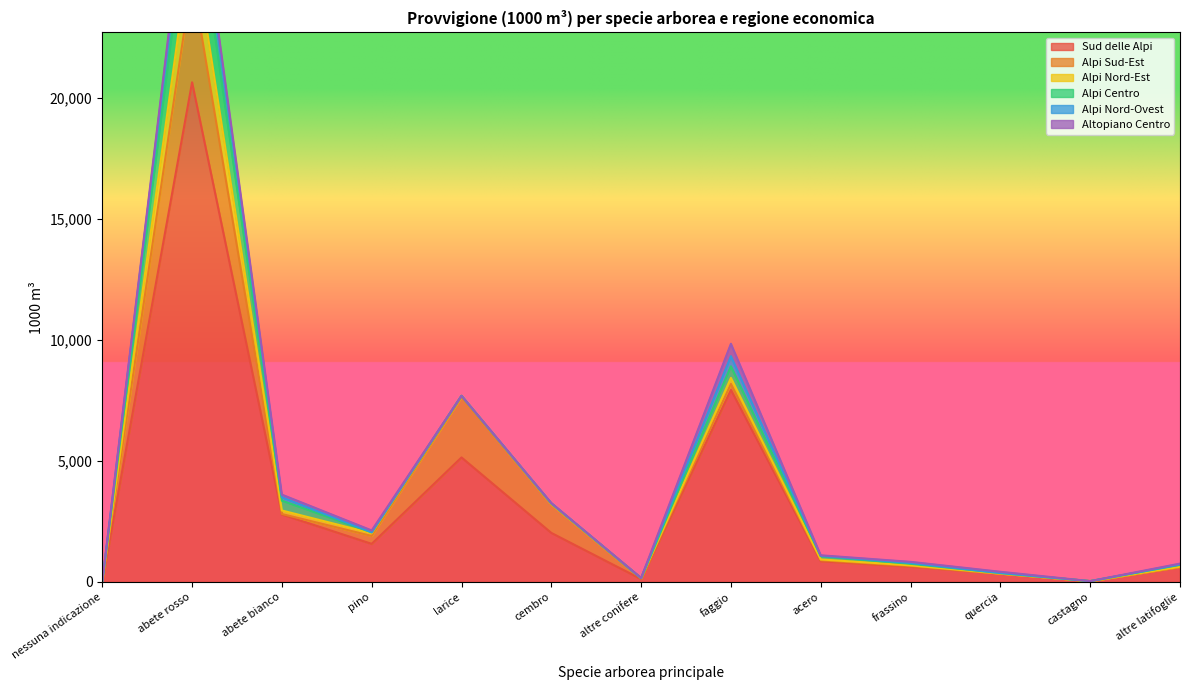

How many data points in Alpi Nord-Ovest are less than 11?

6